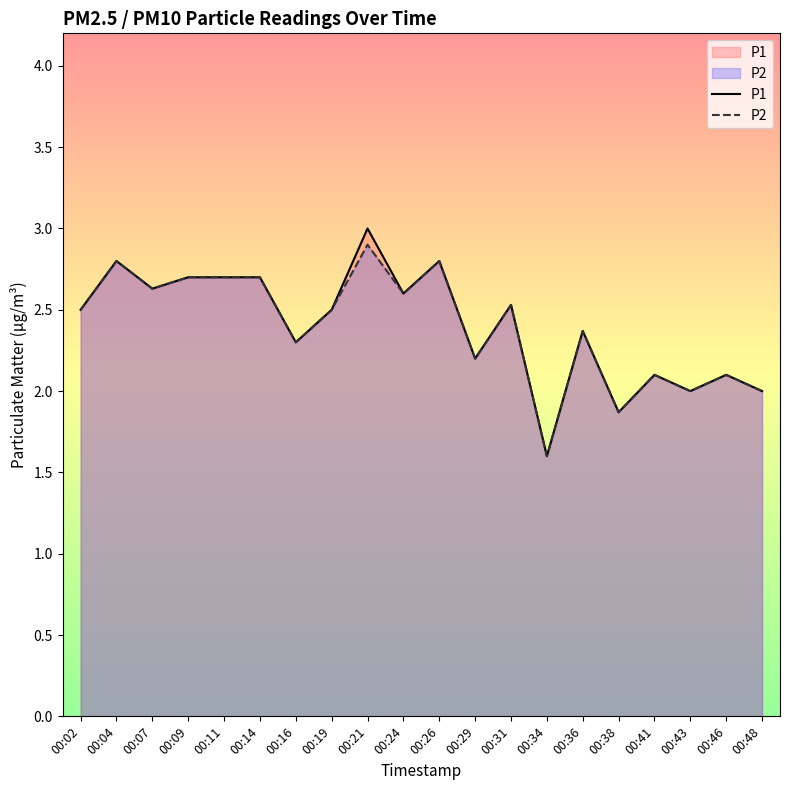

What is the difference between the maximum and minimum values in the P1 series?

1.4